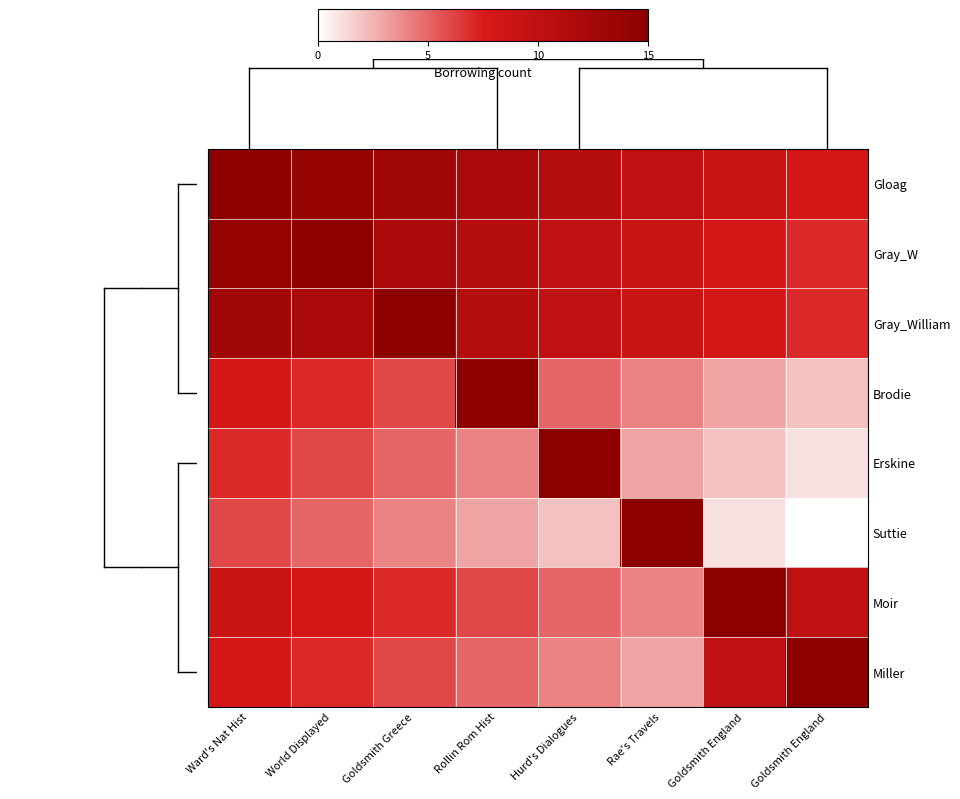

How many data points does each series have?

8